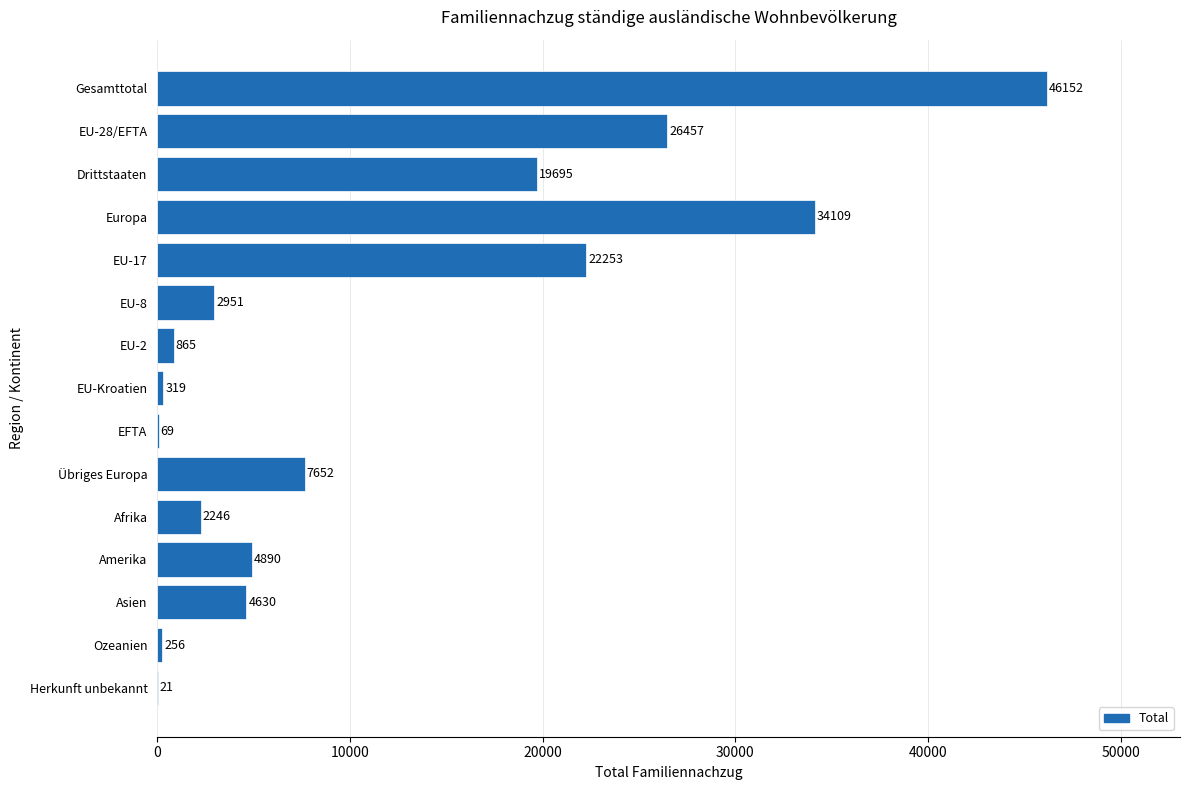

What is the sum of all values?

172565